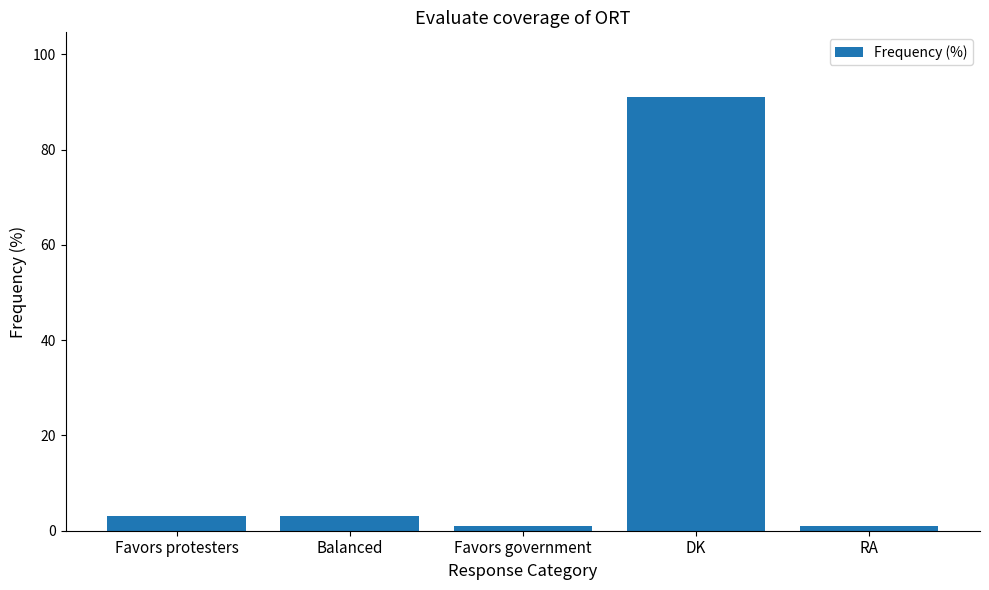

Reading left to right, extract all data points from this chart.

Favors protesters=3	Balanced=3	Favors government=1	DK=91	RA=1